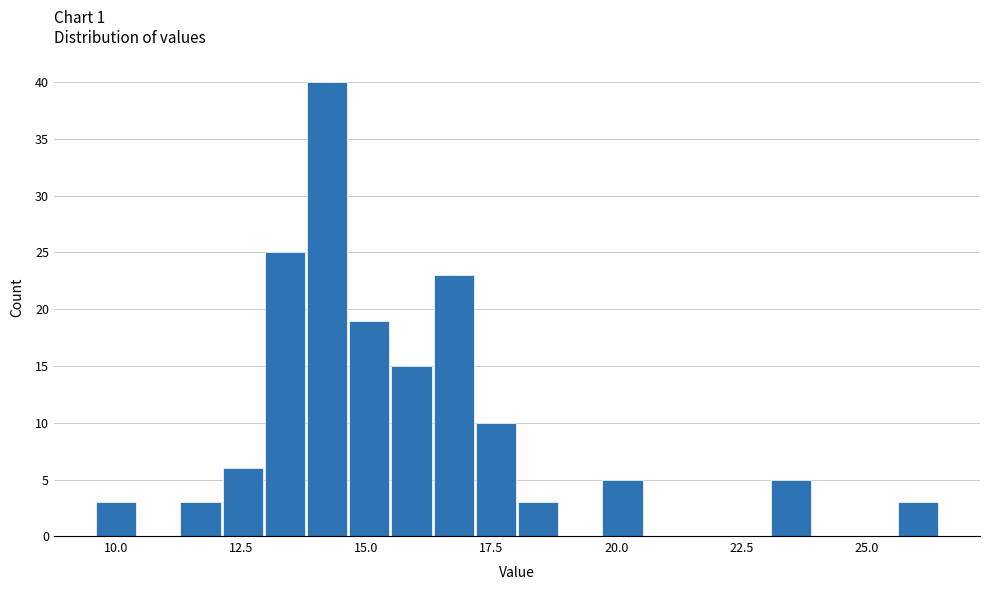

Read against the x-axis, roughly where is the centre of the tallest bar?

14.0